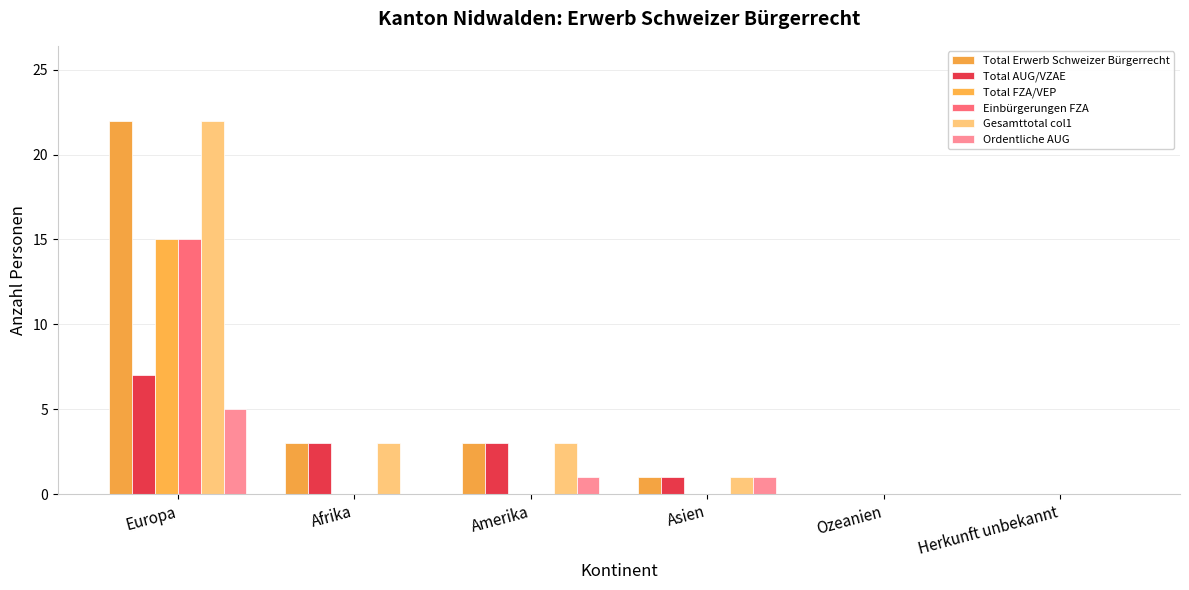

What is the label of the 5th bar from the left?

Ozeanien